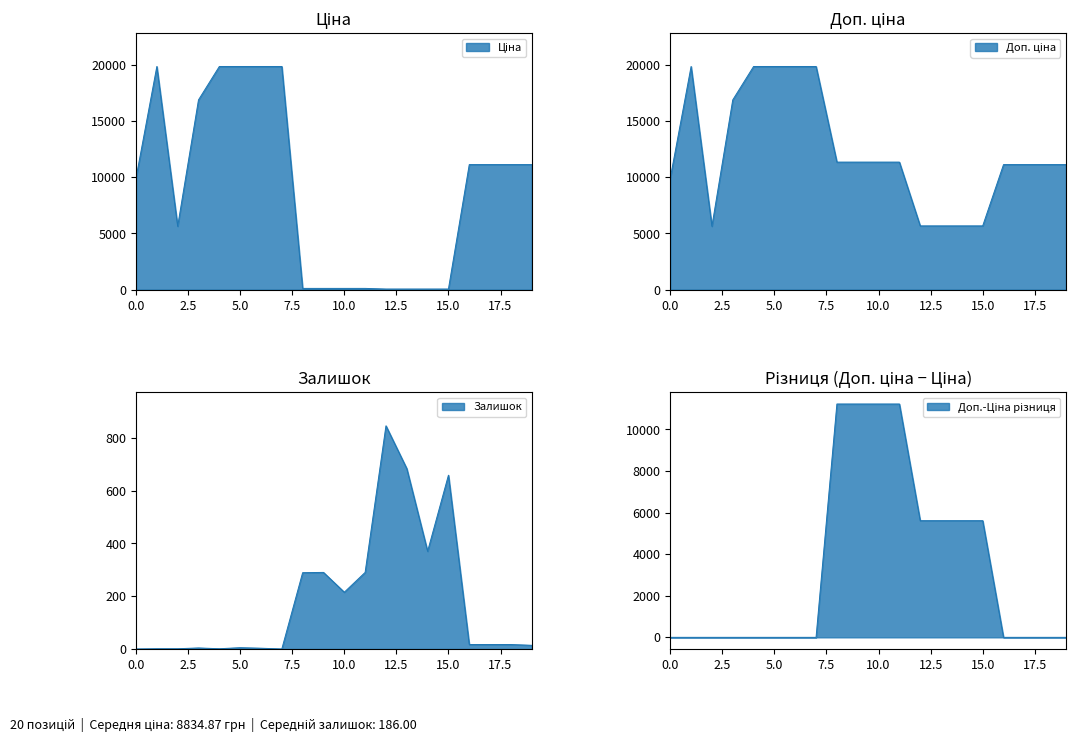

What is the sum of all Ціна values?

176697.4